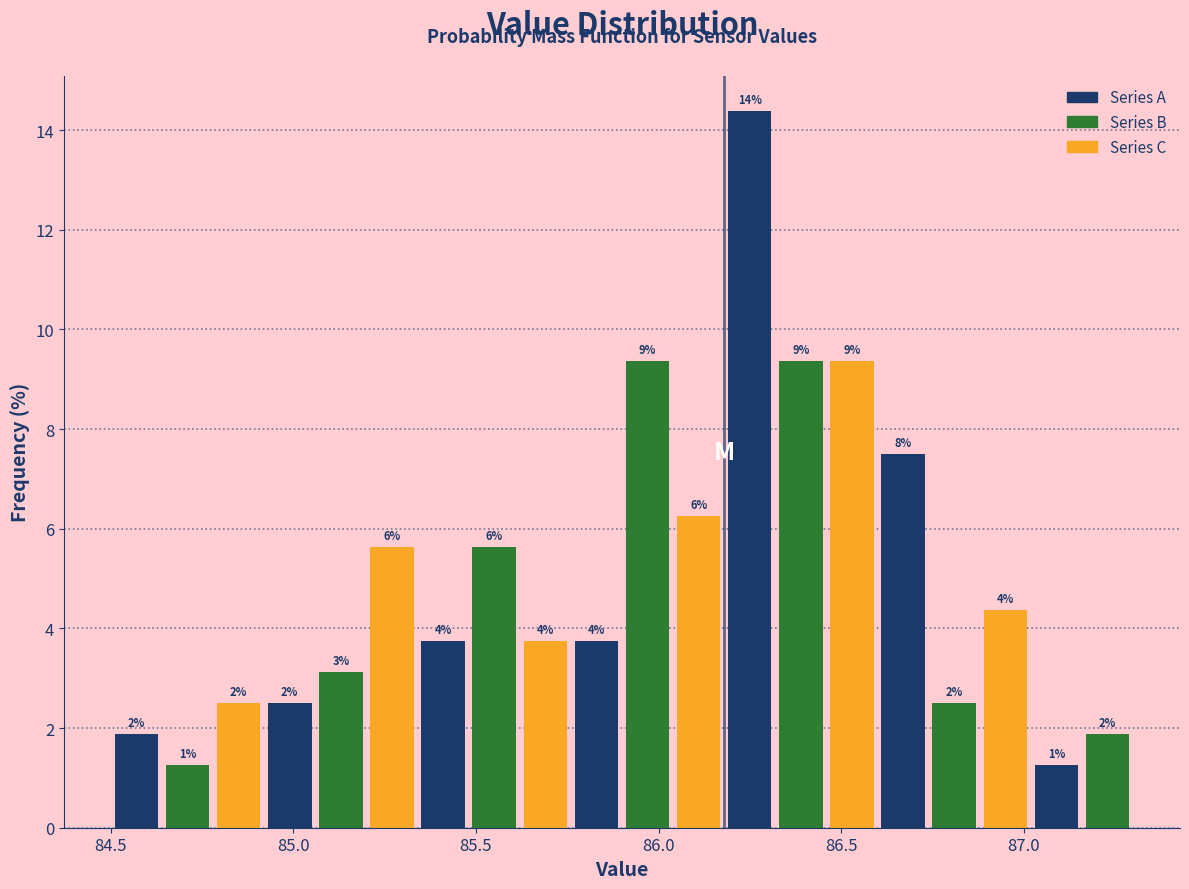

Around what value on the x-axis is the tallest bar? Give the approximate position of its centre, as read against the axis.

86.25